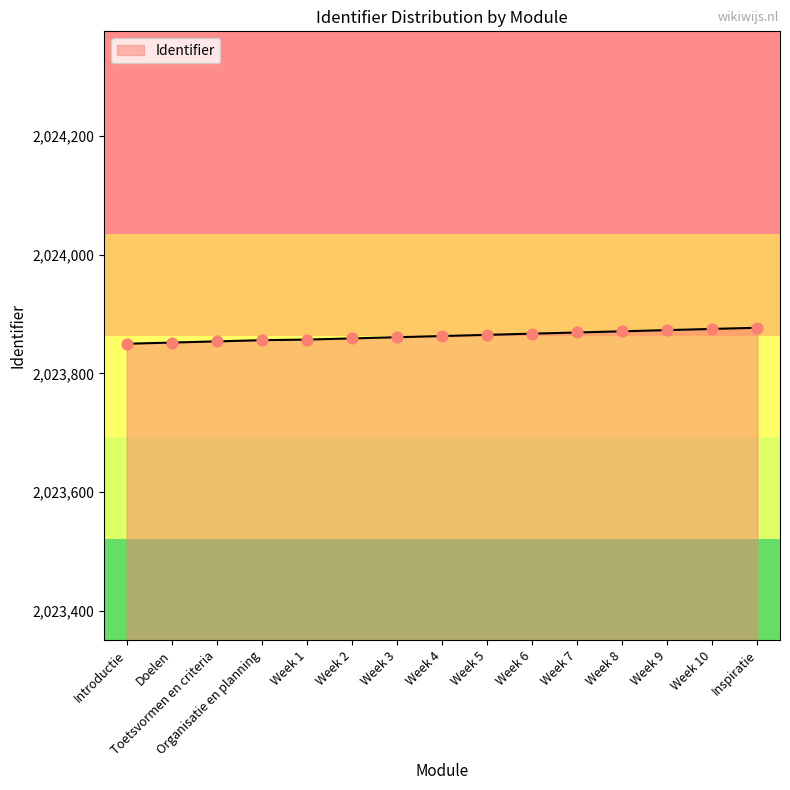

Approximately how many times larger is the value at Week 8 compared to Toetsvormen en criteria?

1.0